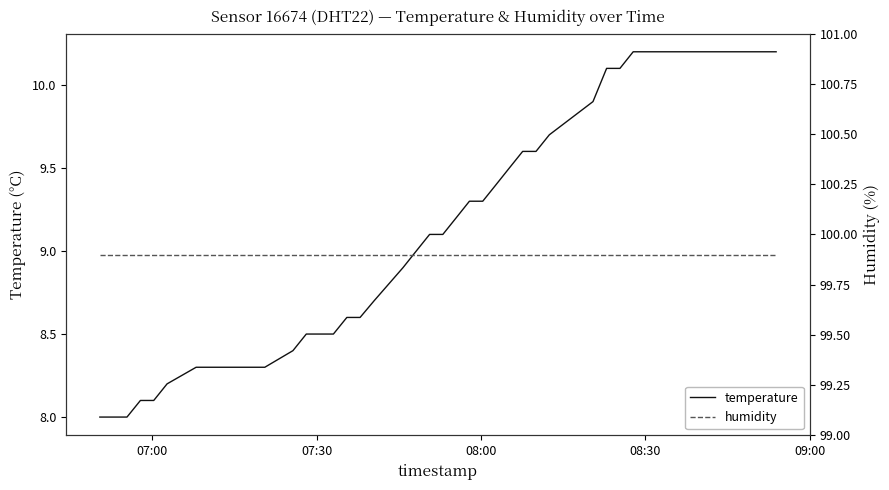

What is the maximum value for temperature?

10.2